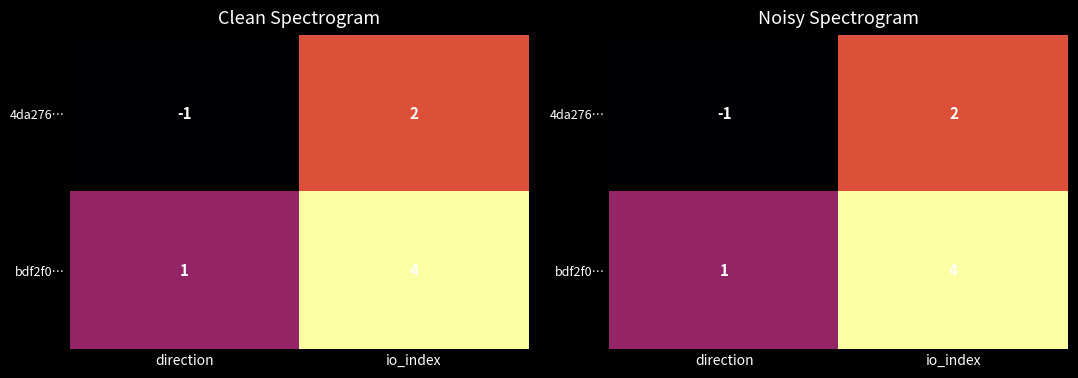

What value does the bdf2f0… series have at io_index?

4